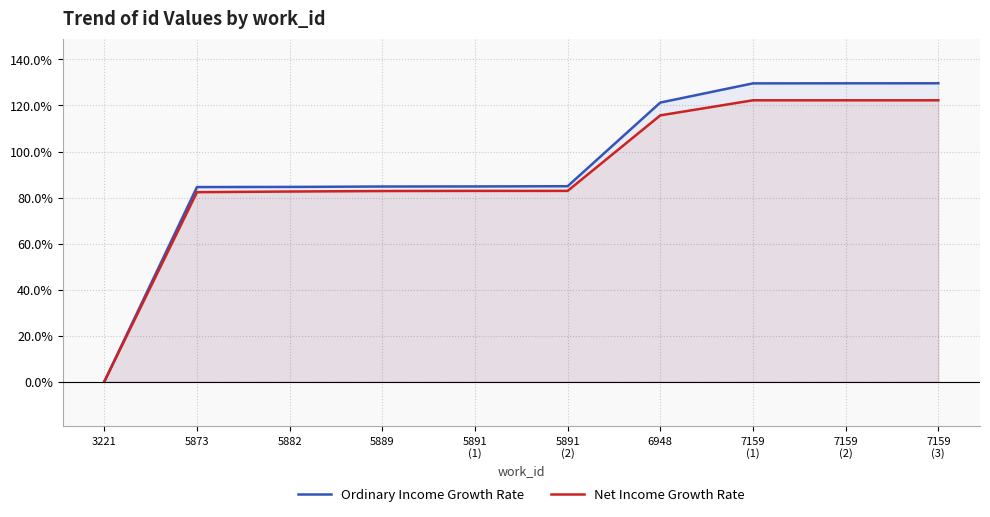

What is the label of the 6th point from the left?

5891
(2)